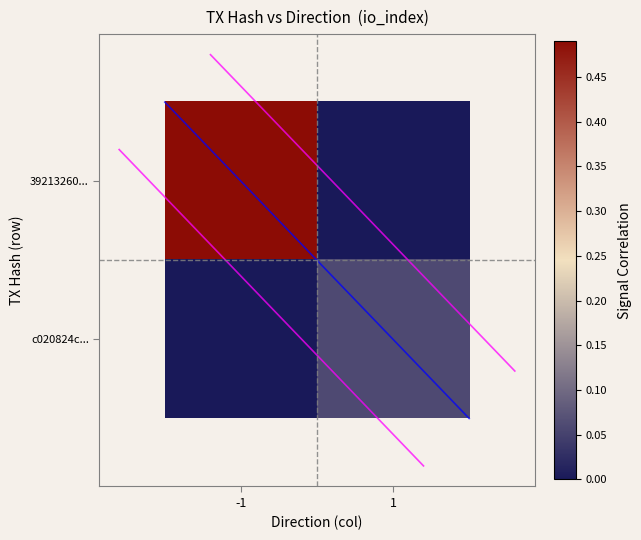

Count the number of categories in the chart.

2